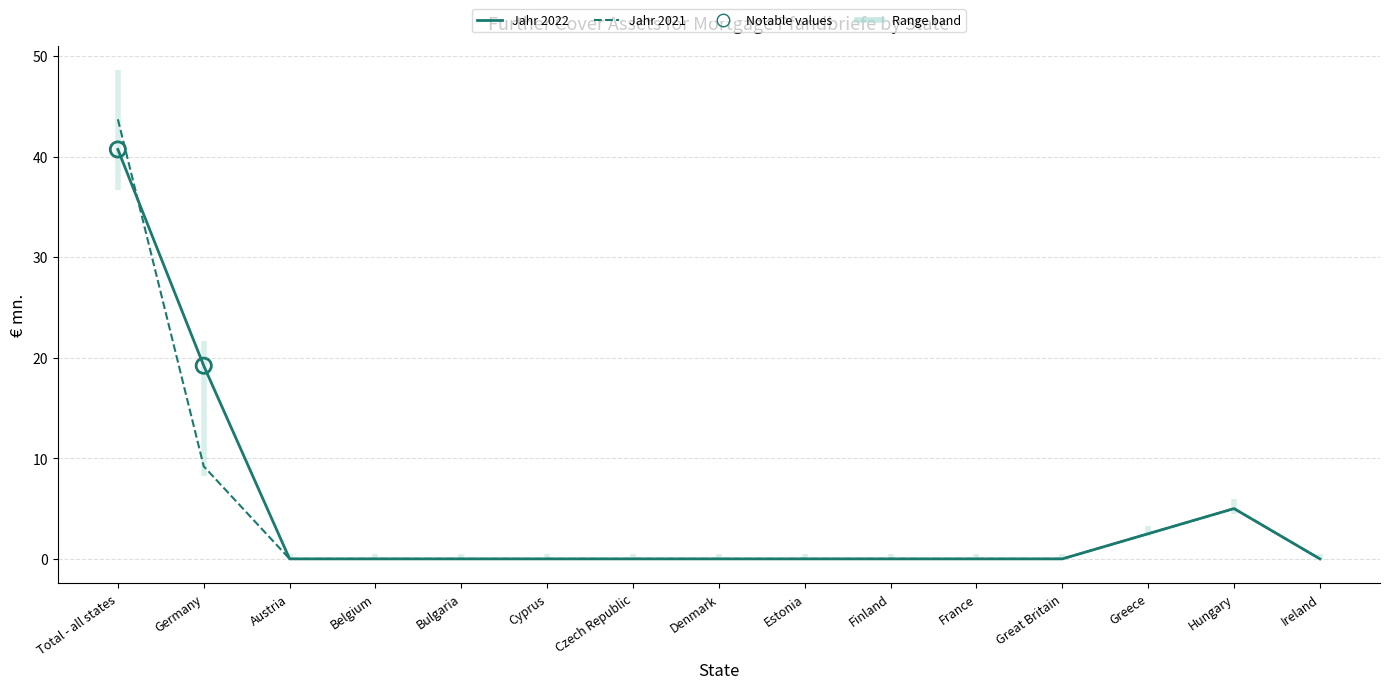

Which series contains the lowest Y value?

Jahr 2022